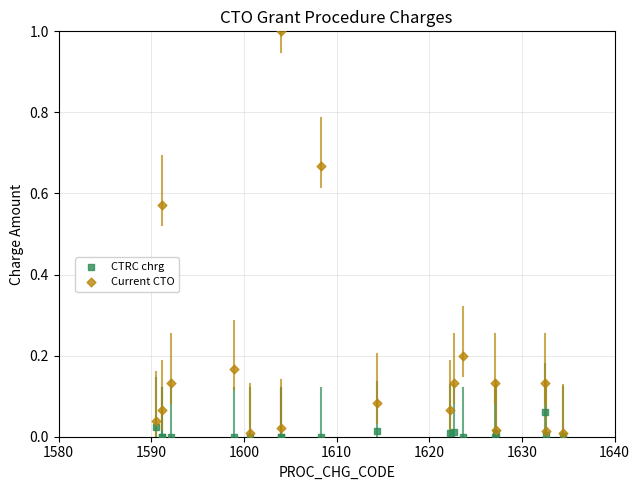

Which series has the largest Y range (max minus min)?

Current CTO